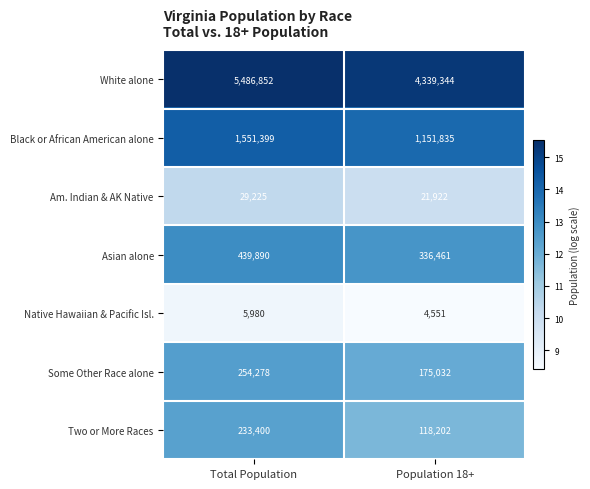

List the series in order of their peak value, highest first.

White alone, Black or African American alone, Asian alone, Some Other Race alone, Two or More Races, Am. Indian & AK Native, Native Hawaiian & Pacific Isl.